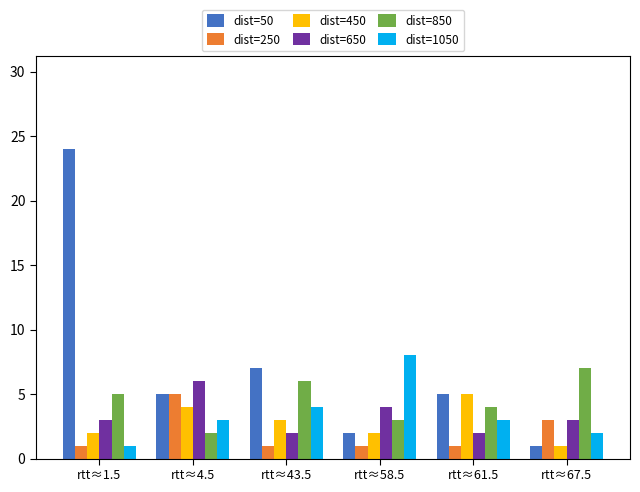

Between rtt≈4.5 and rtt≈58.5, which series saw the biggest shift?

dist=1050